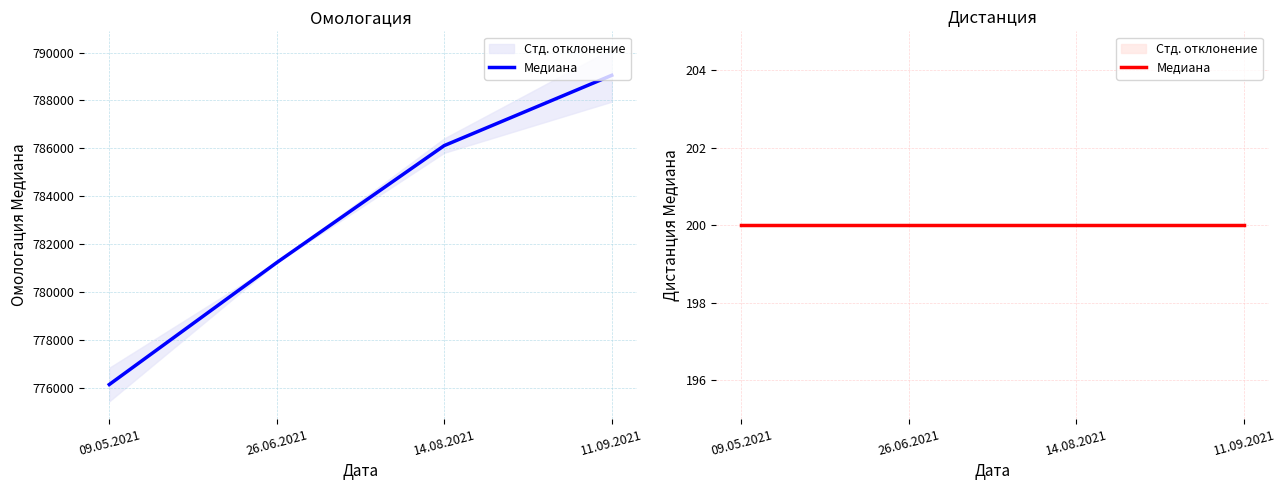

At which label is the value closest to 782600?

26.06.2021